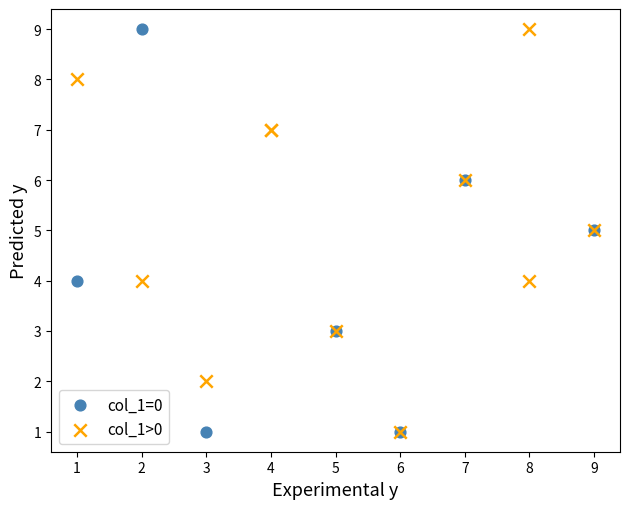

What are all the series names shown in the legend?

col_1=0, col_1>0